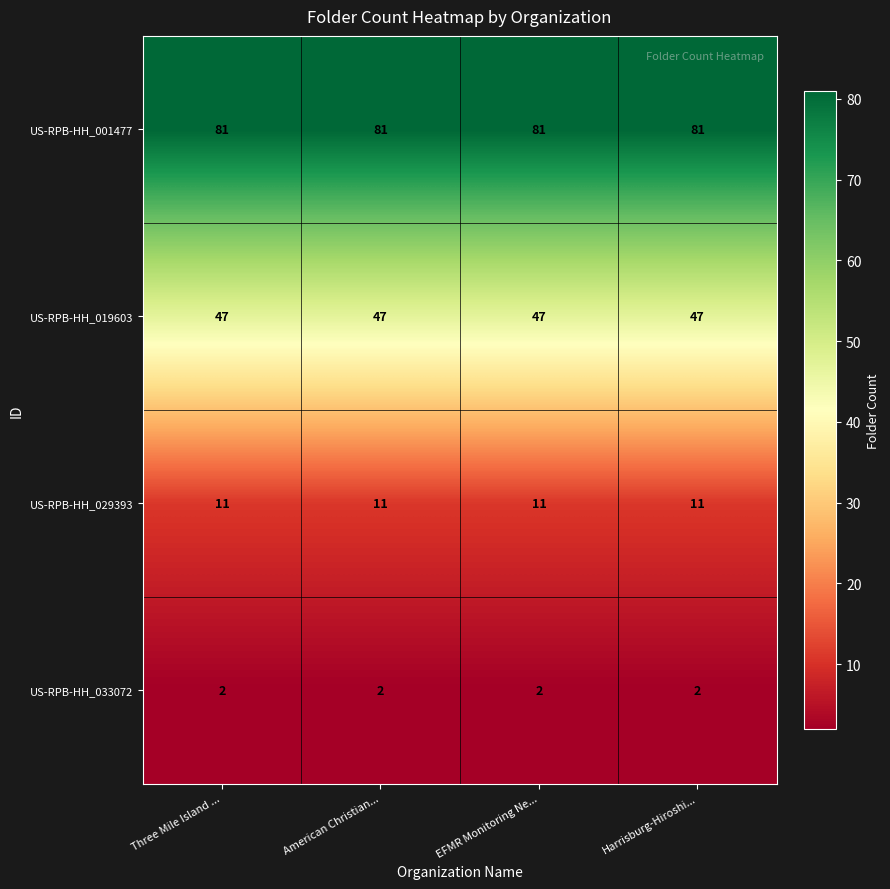

At Three Mile Island ..., list the series in order from largest to smallest.

US-RPB-HH_001477, US-RPB-HH_019603, US-RPB-HH_029393, US-RPB-HH_033072